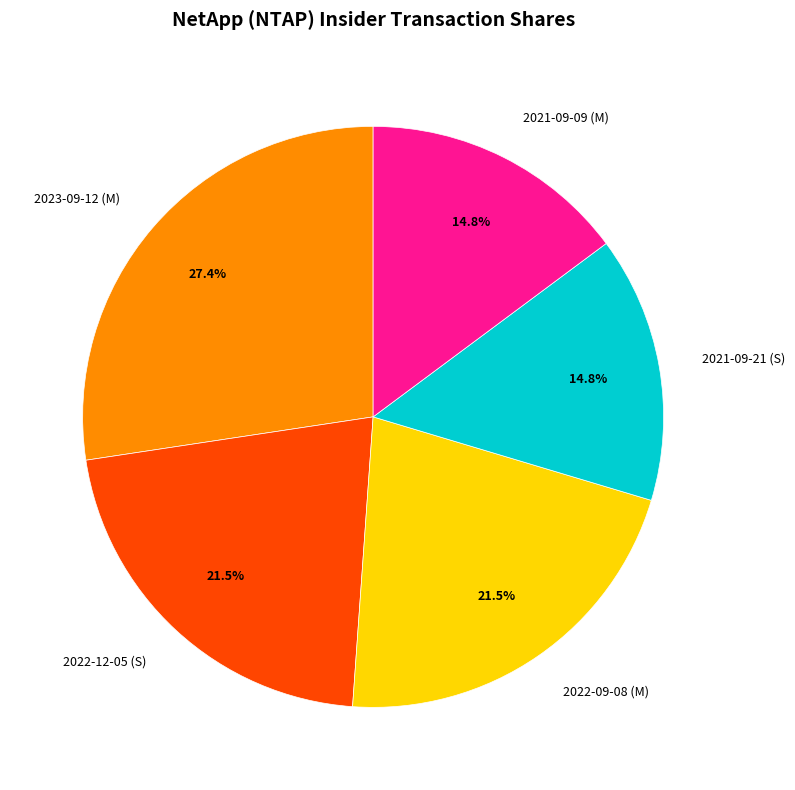

To the nearest percent, what is the combined percentage of 2021-09-21 (S) and 2023-09-12 (M)?

42%